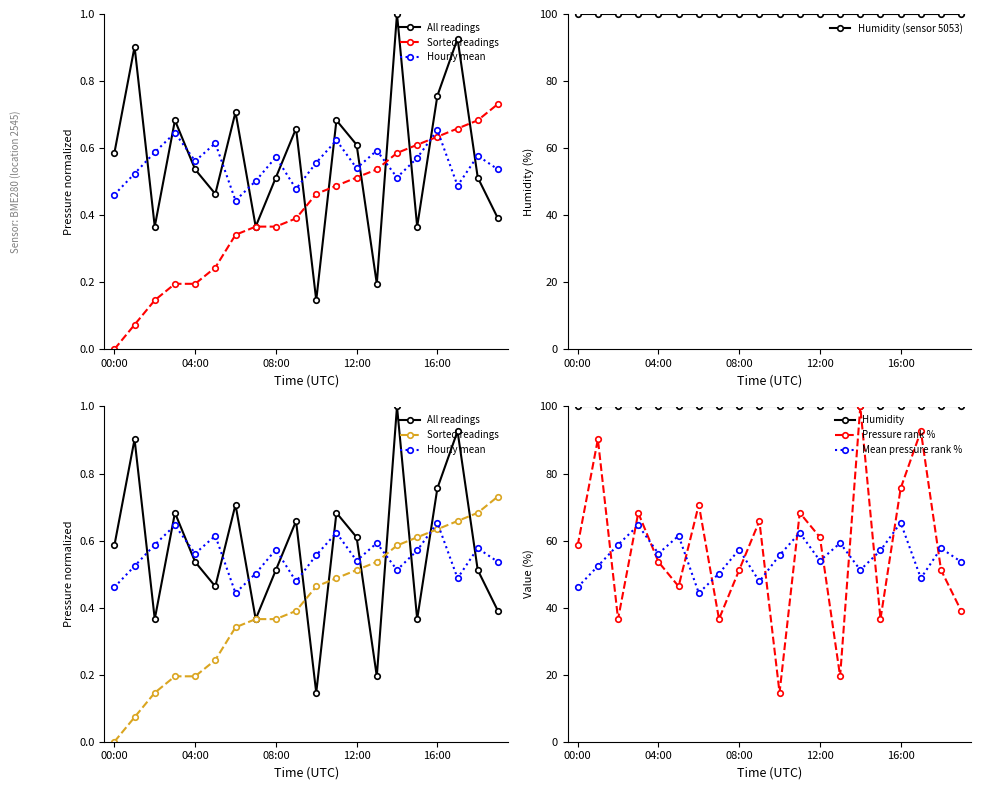

True or false: Mean pressure rank % and Humidity intersect in this chart.

False